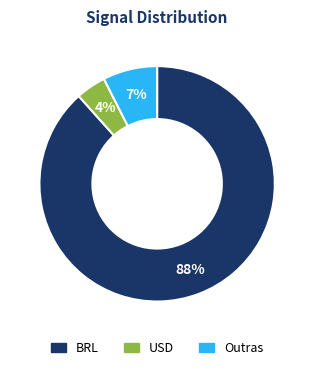

Which category has the smallest portion of the pie?

USD